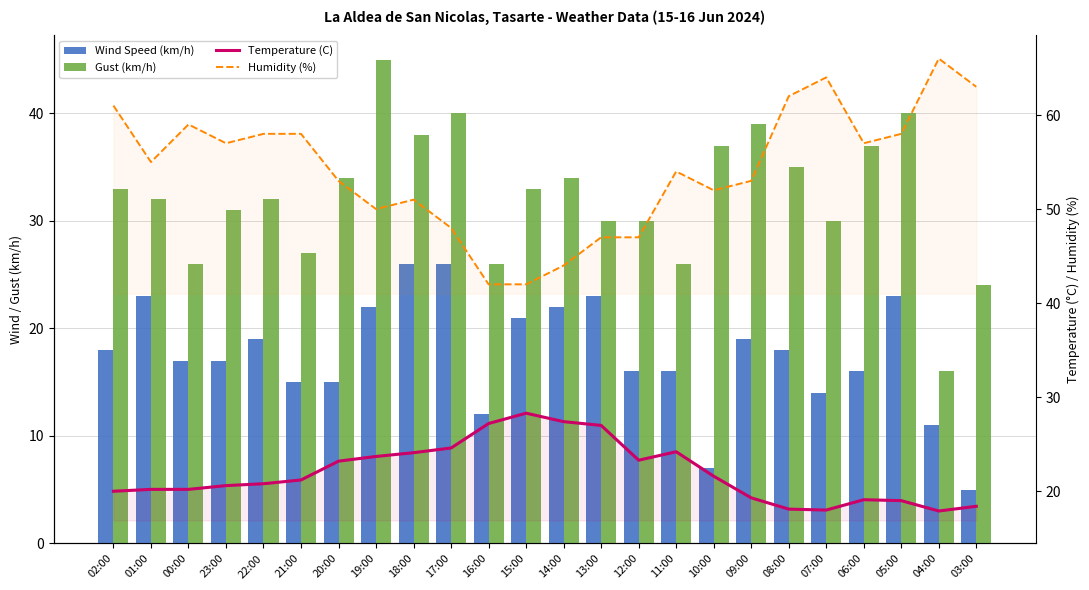

Reading left to right, what are all the values shown in this chart?

Wind Speed (km/h): 18.0	23.0	17.0	17.0	19.0	15.0	15.0	22.0	26.0	26.0	12.0	21.0	22.0	23.0	16.0	16.0	7.0	19.0	18.0	14.0	16.0	23.0	11.0	5.0
Gust (km/h): 33.0	32.0	26.0	31.0	32.0	27.0	34.0	45.0	38.0	40.0	26.0	33.0	34.0	30.0	30.0	26.0	37.0	39.0	35.0	30.0	37.0	40.0	16.0	24.0
Temperature (C): 20.0	20.2	20.2	20.6	20.8	21.2	23.2	23.7	24.1	24.6	27.2	28.3	27.4	27.0	23.3	24.2	21.6	19.3	18.1	18.0	19.1	19.0	17.9	18.4
Humidity (%): 61.0	55.0	59.0	57.0	58.0	58.0	53.0	50.0	51.0	48.0	42.0	42.0	44.0	47.0	47.0	54.0	52.0	53.0	62.0	64.0	57.0	58.0	66.0	63.0